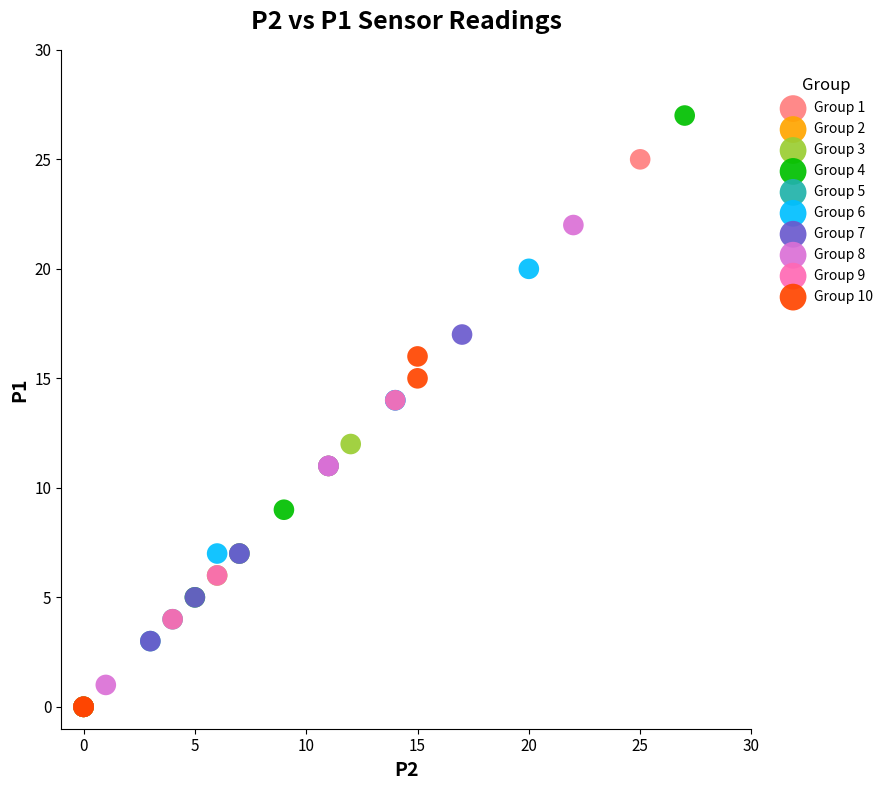

Which series contains the highest Y value?

Group 4